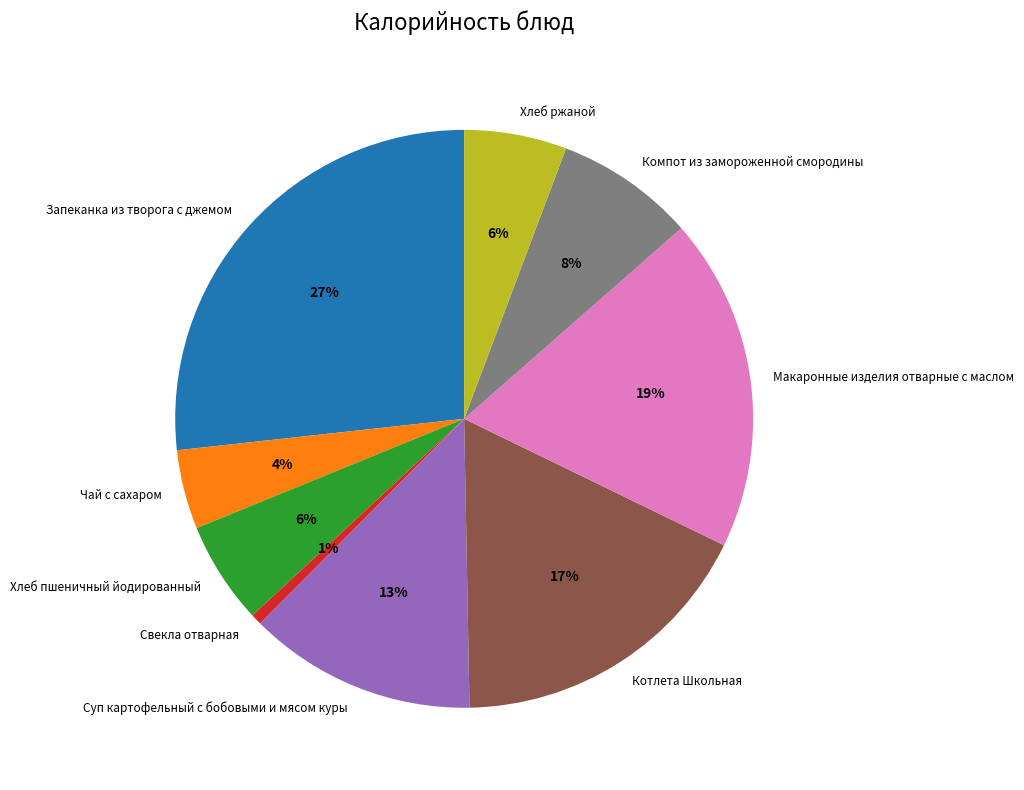

The Свекла отварная slice represents 7% of the pie. True or false?

False